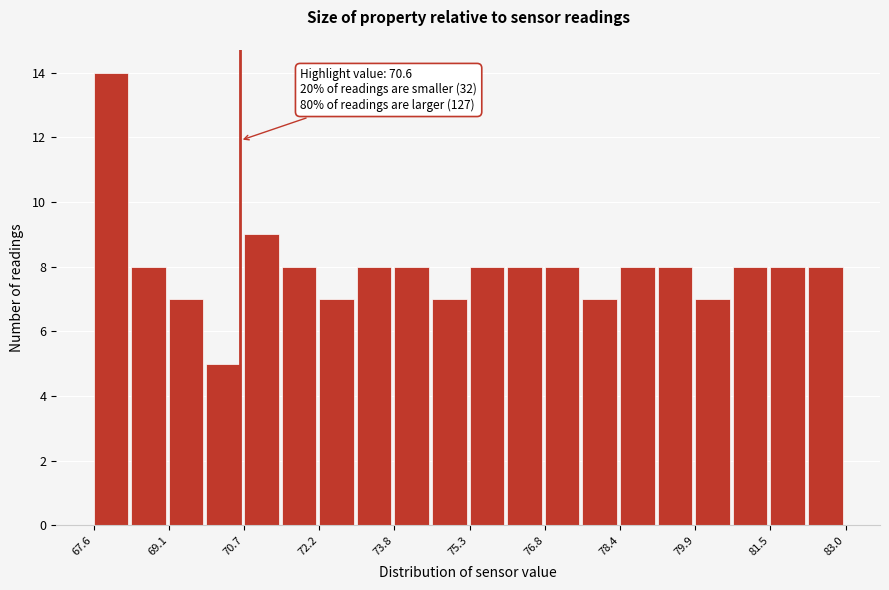

Read against the x-axis, roughly where is the centre of the tallest bar?

68.0